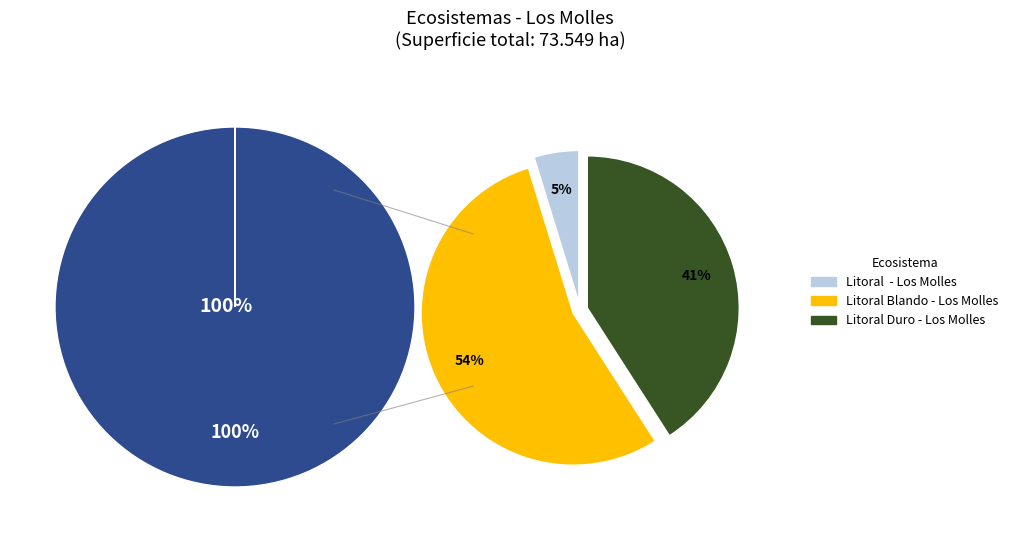

How many slices are in this pie chart?

3